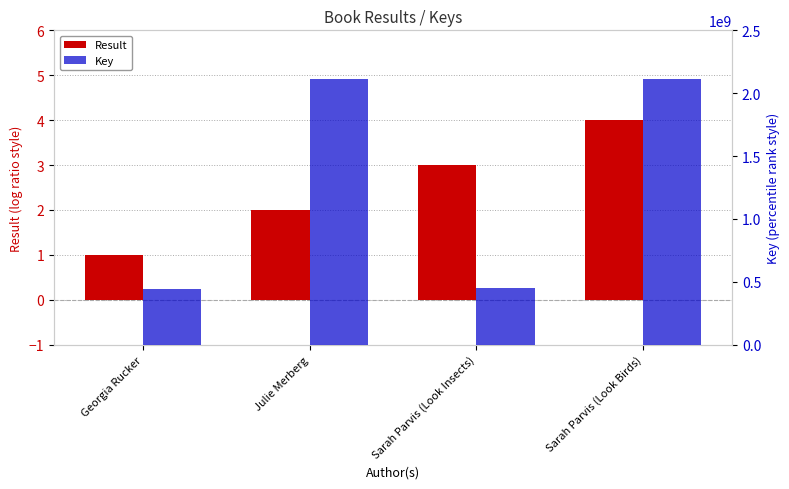

The value of Result at Sarah Parvis (Look Birds) is 6. True or false?

False